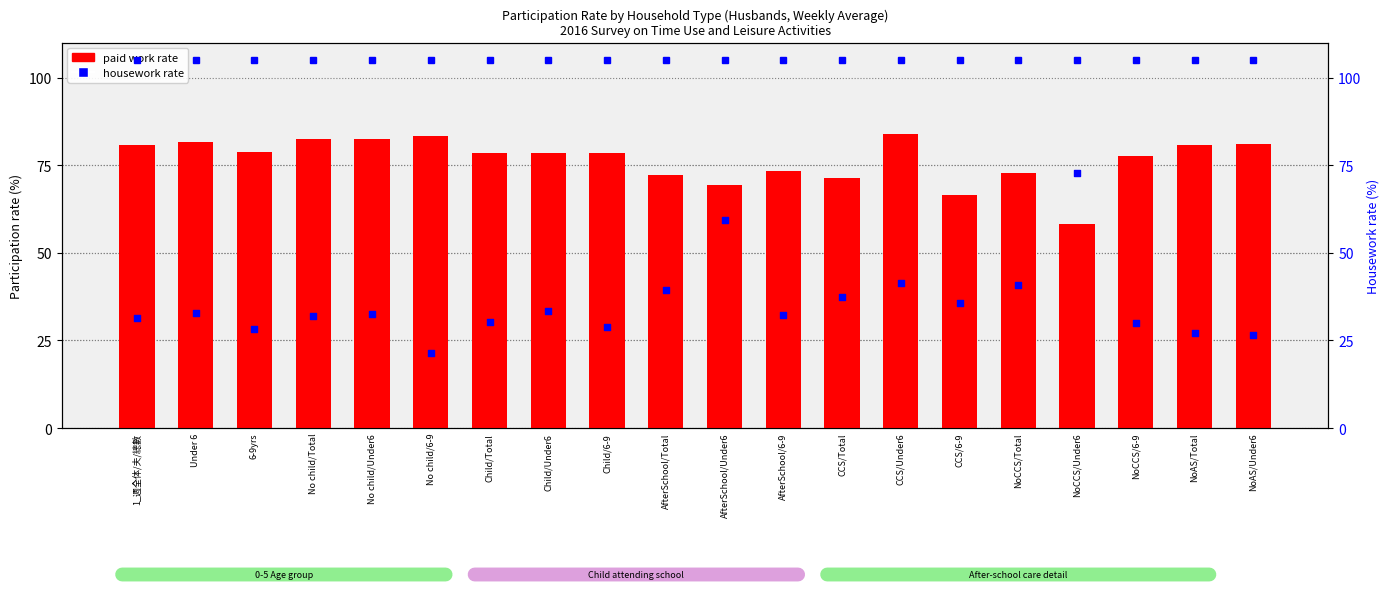

Which series contains the lowest Y value?

Volunteer